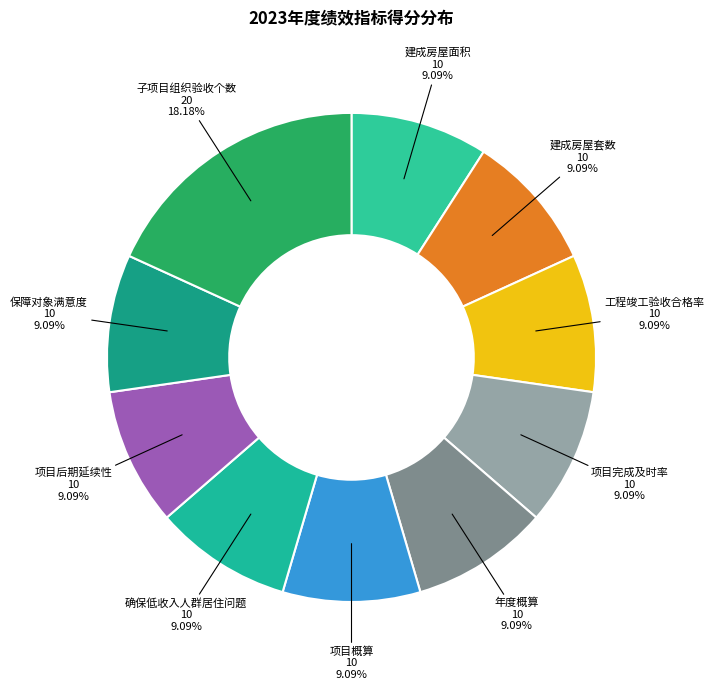

Which category has the biggest portion of the pie?

子项目组织验收个数